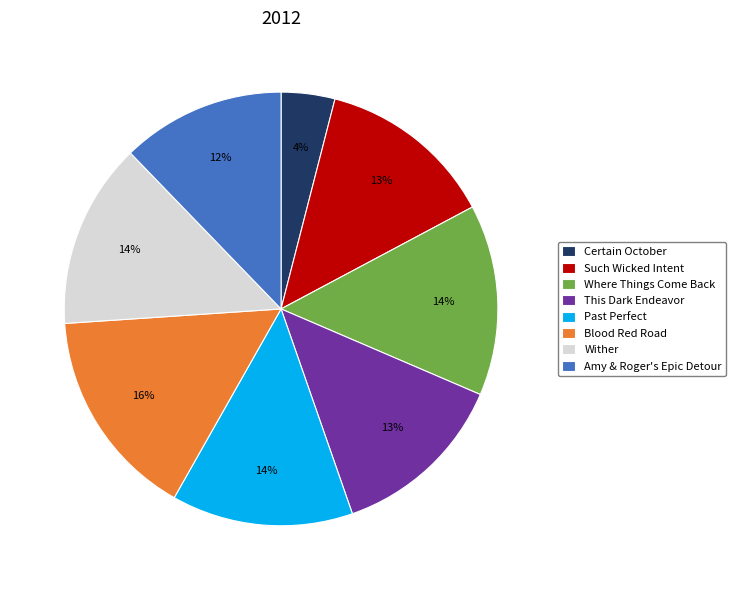

What is the smallest slice in the pie chart?

Certain October